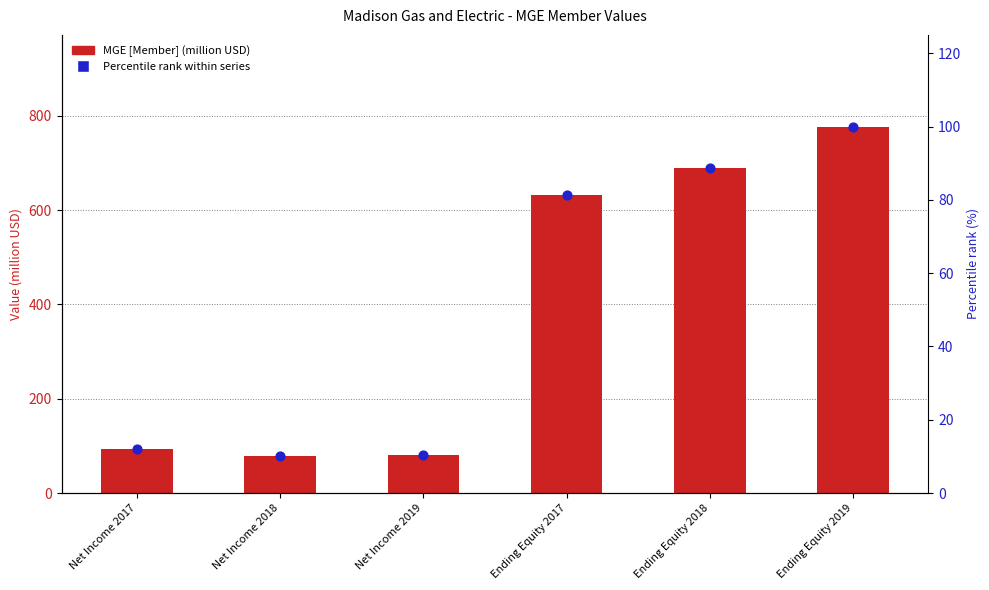

Which series contains the highest Y value?

MGE [Member] (million USD)